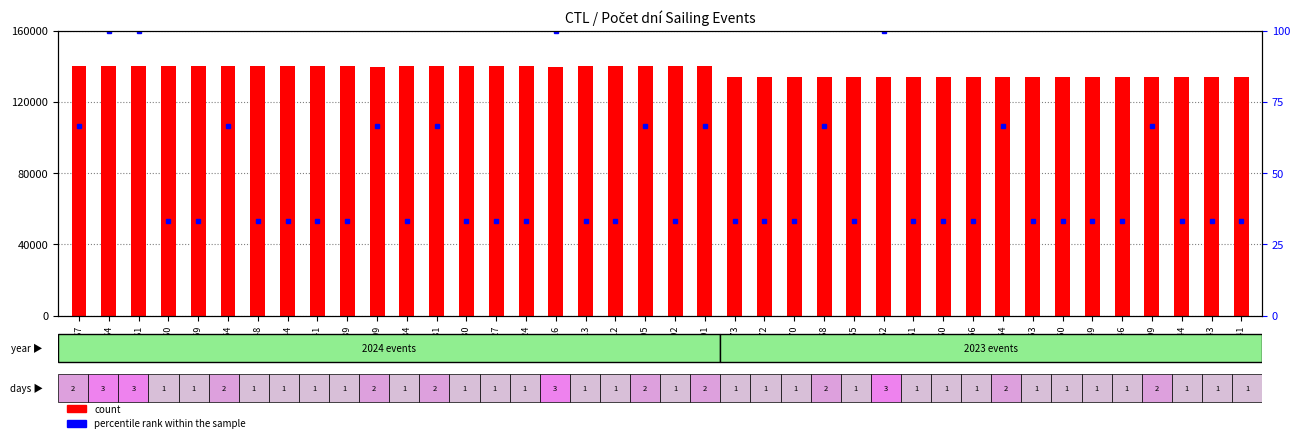

Reading left to right, list all the values displayed in this chart.

count: 242167=140000.0	242164=139998.3	242161=139996.5	242160=139996.0	242159=139995.4	242154=139992.5	242148=139989.0	242144=139986.7	242141=139985.0	242139=139983.8	241909=139850.8	242134=139980.9	242131=139979.2	242130=139978.6	242127=139976.9	242124=139975.1	241116=139392.4	242113=139968.8	242112=139968.2	242105=139964.2	242102=139962.4	242101=139961.8	232173=134222.3	232172=134221.8	232170=134220.6	232168=134219.4	232165=134217.7	232162=134216.0	232161=134215.4	232160=134214.8	232156=134212.5	232154=134211.4	232153=134210.8	232150=134209.0	232149=134208.5	232146=134206.7	231909=134069.7	232144=134205.6	232143=134205.0	232141=134203.8
percentile rank within the sample: 242167=66.7	242164=100.0	242161=100.0	242160=33.3	242159=33.3	242154=66.7	242148=33.3	242144=33.3	242141=33.3	242139=33.3	241909=66.7	242134=33.3	242131=66.7	242130=33.3	242127=33.3	242124=33.3	241116=100.0	242113=33.3	242112=33.3	242105=66.7	242102=33.3	242101=66.7	232173=33.3	232172=33.3	232170=33.3	232168=66.7	232165=33.3	232162=100.0	232161=33.3	232160=33.3	232156=33.3	232154=66.7	232153=33.3	232150=33.3	232149=33.3	232146=33.3	231909=66.7	232144=33.3	232143=33.3	232141=33.3